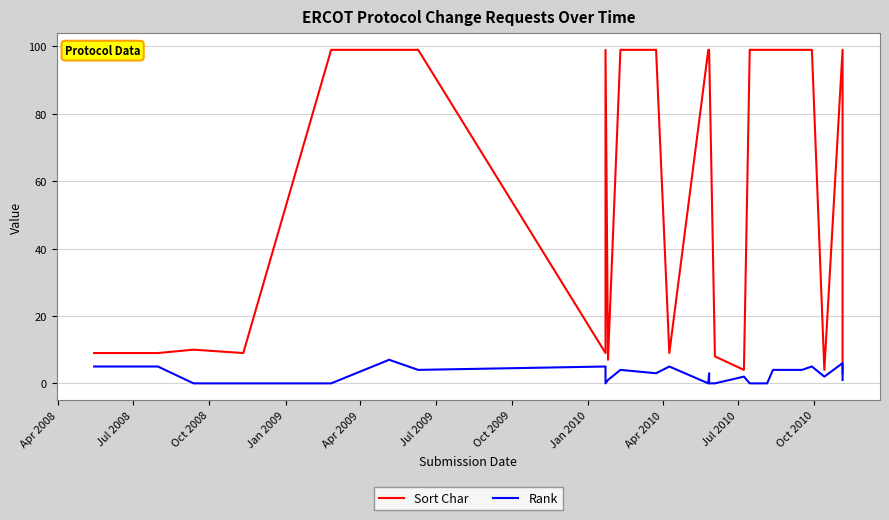

What is the lowest value of the Sort Char series?

3